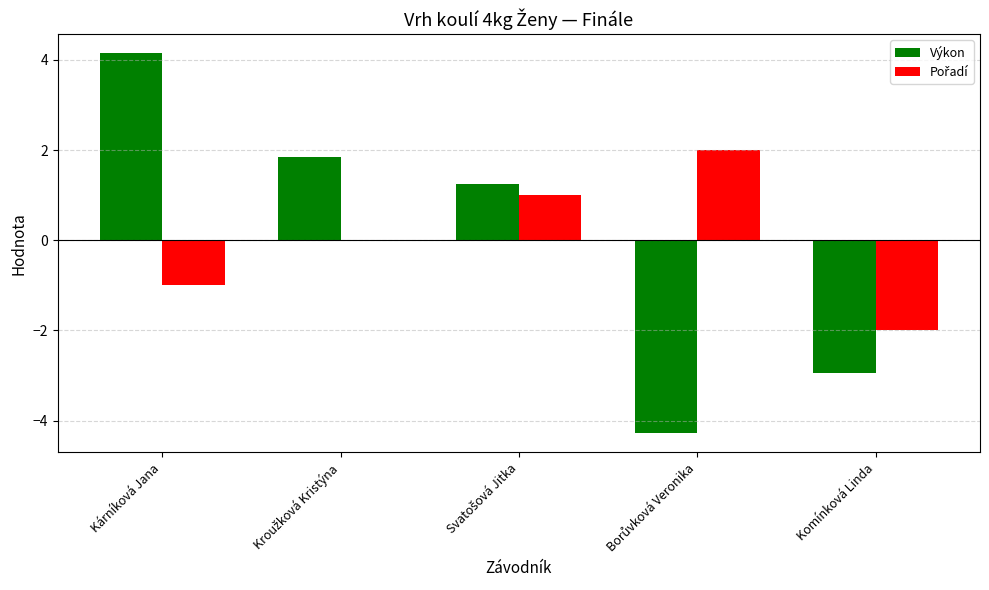

What is the greatest value displayed?

4.1